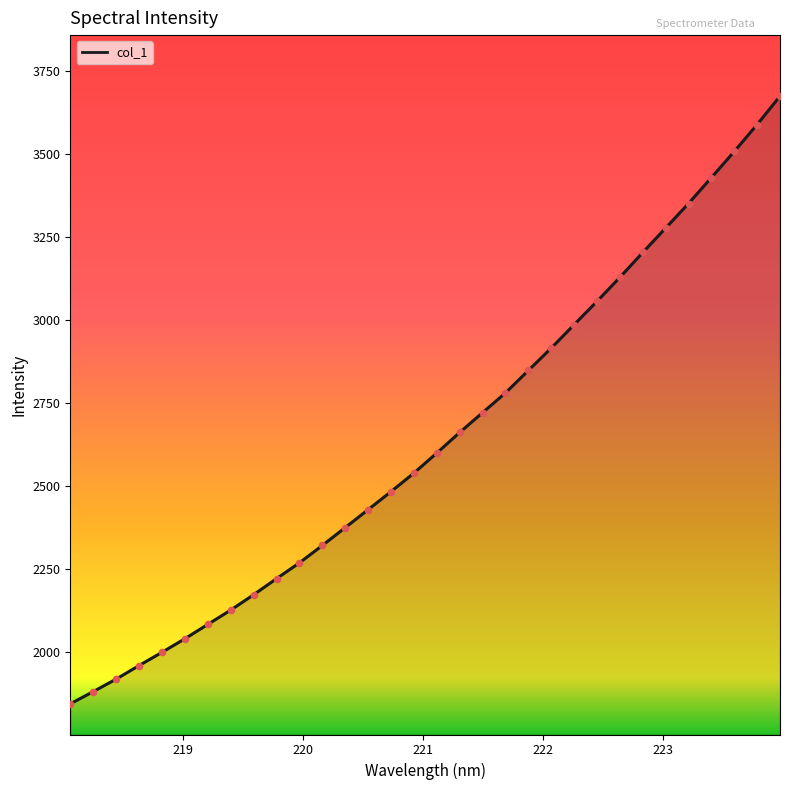

What is the greatest value displayed?

3673.2